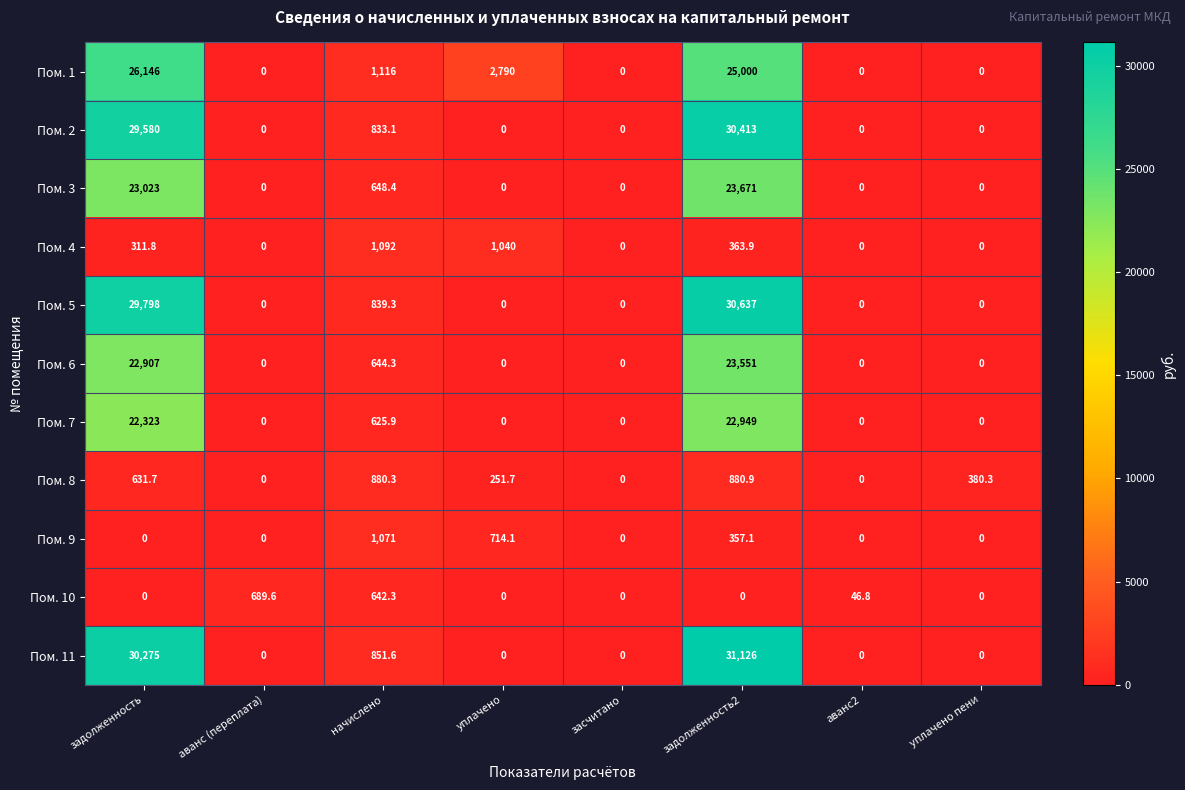

List the series in order of their peak value, lowest first.

Пом. 10, Пом. 8, Пом. 9, Пом. 4, Пом. 7, Пом. 6, Пом. 3, Пом. 1, Пом. 2, Пом. 5, Пом. 11